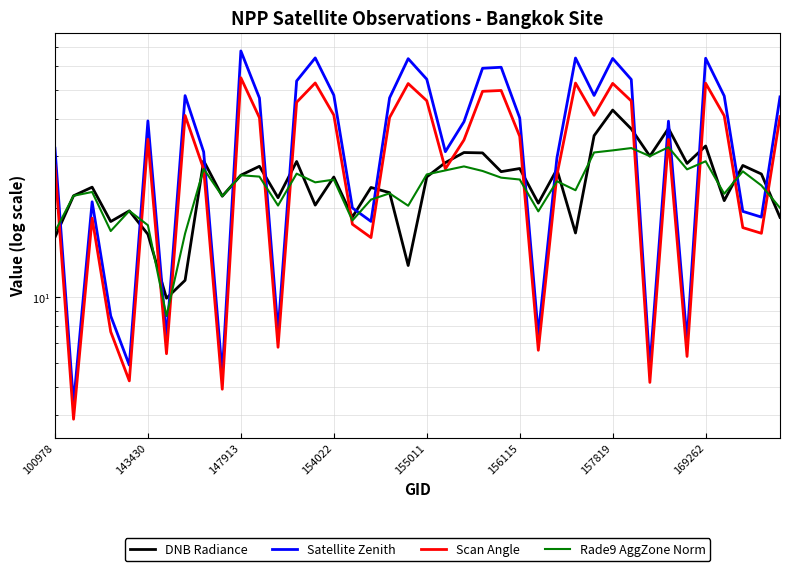

How many times do Rade9 AggZone Norm and DNB Radiance cross each other?

16